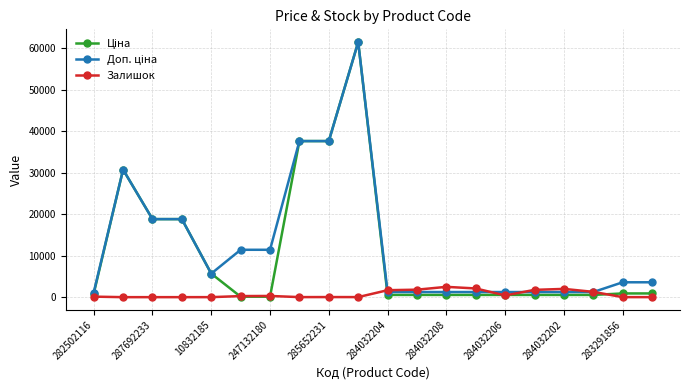

True or false: Залишок has more than 0 points higher than both neighbors.

True